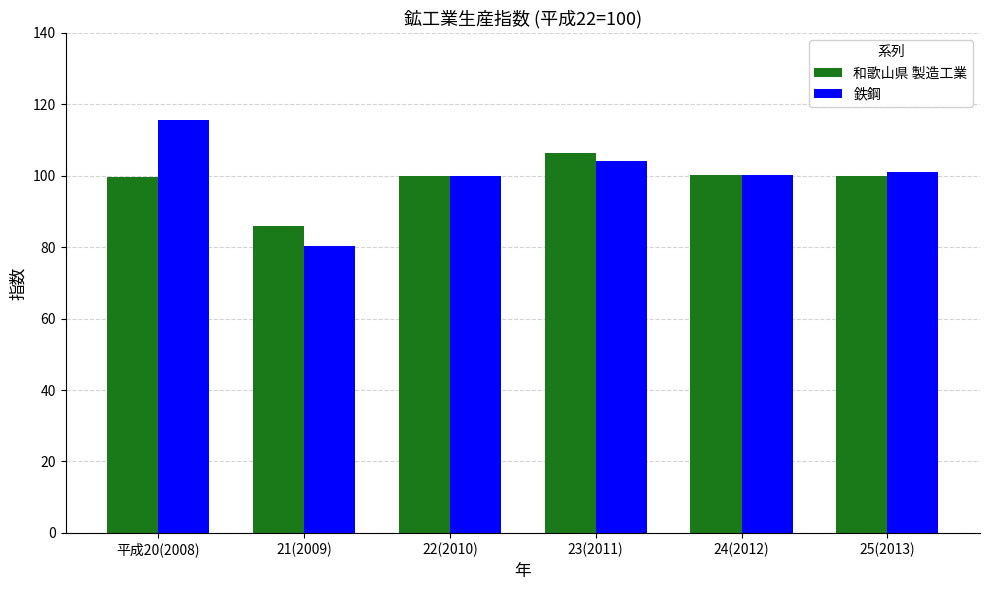

What are all the series names shown in the legend?

和歌山県 製造工業, 鉄鋼